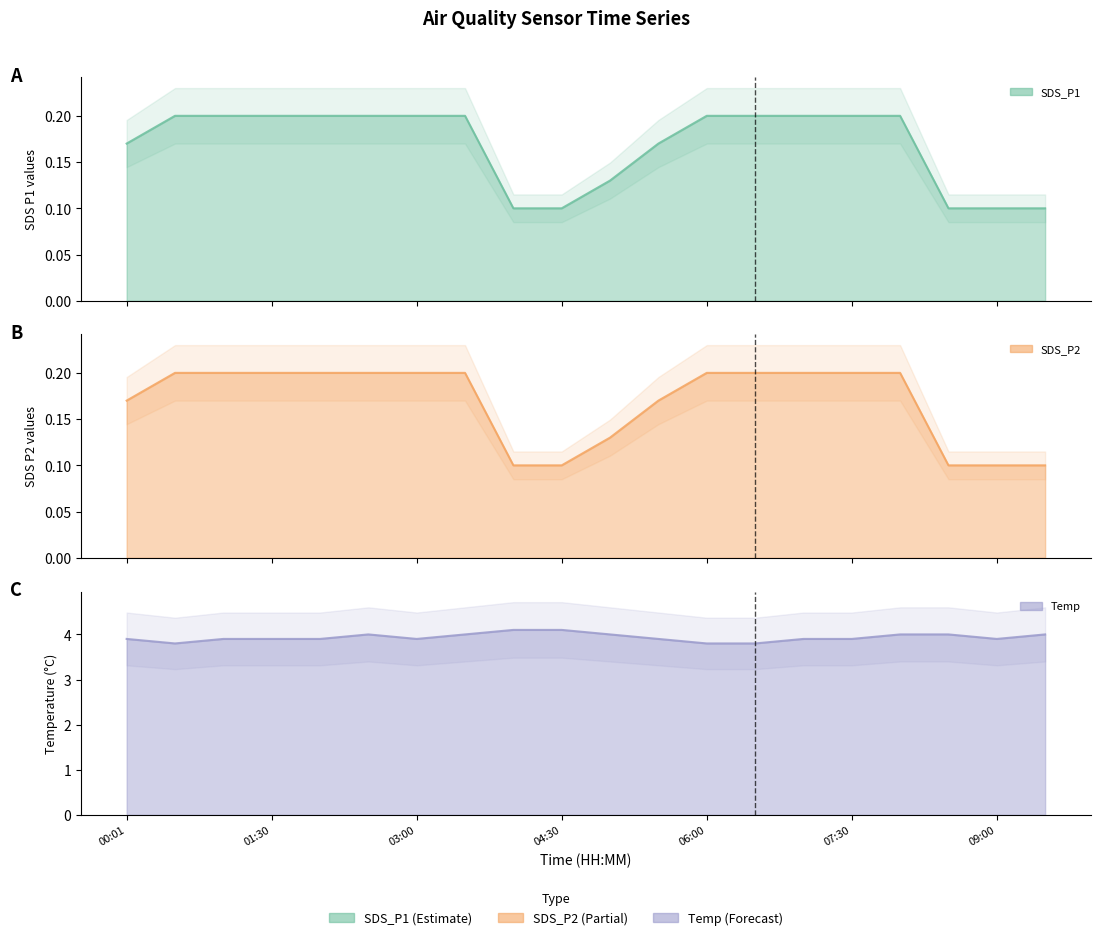

Is the value of SDS_P1 at 06:30 greater than the value of Temp at 08:00?

No